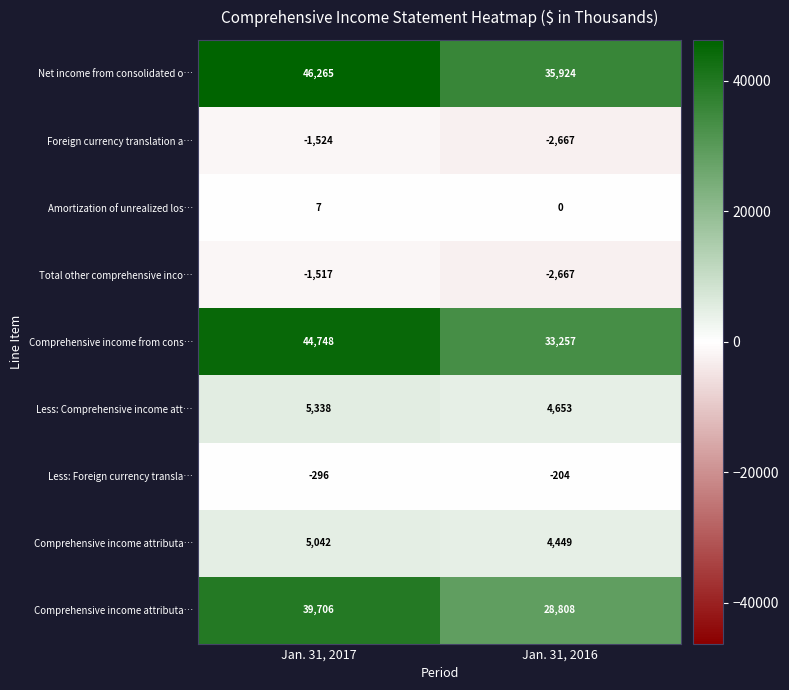

Which label corresponds to the largest value in the chart?

Jan. 31, 2017